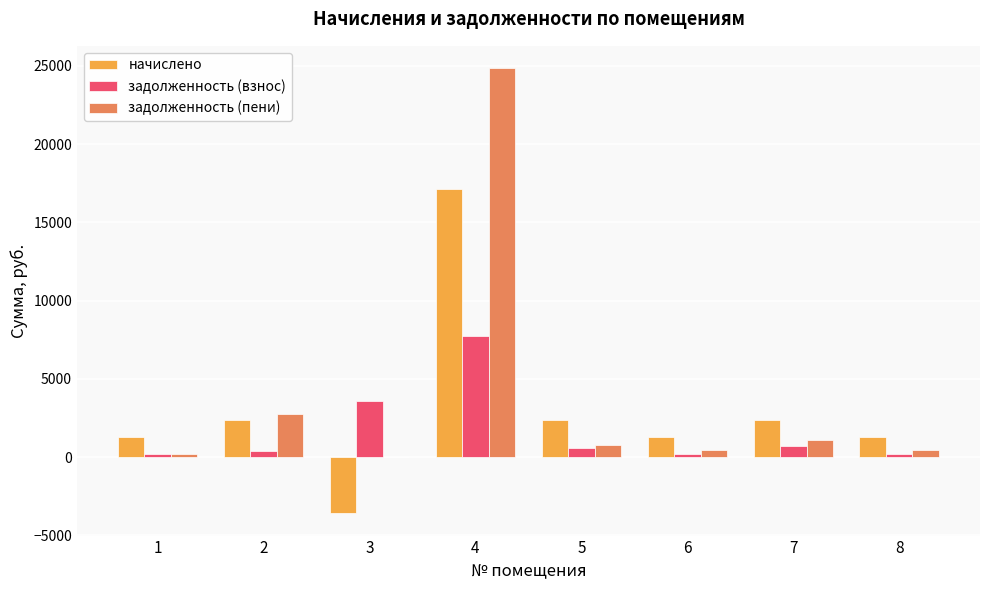

What is the maximum value for задолженность (взнос)?

7733.2